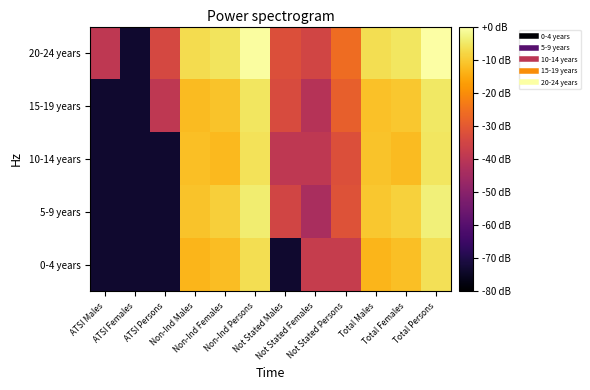

Rank the series at ATSI Persons from highest to lowest value.

20-24 years, 15-19 years, 0-4 years, 5-9 years, 10-14 years